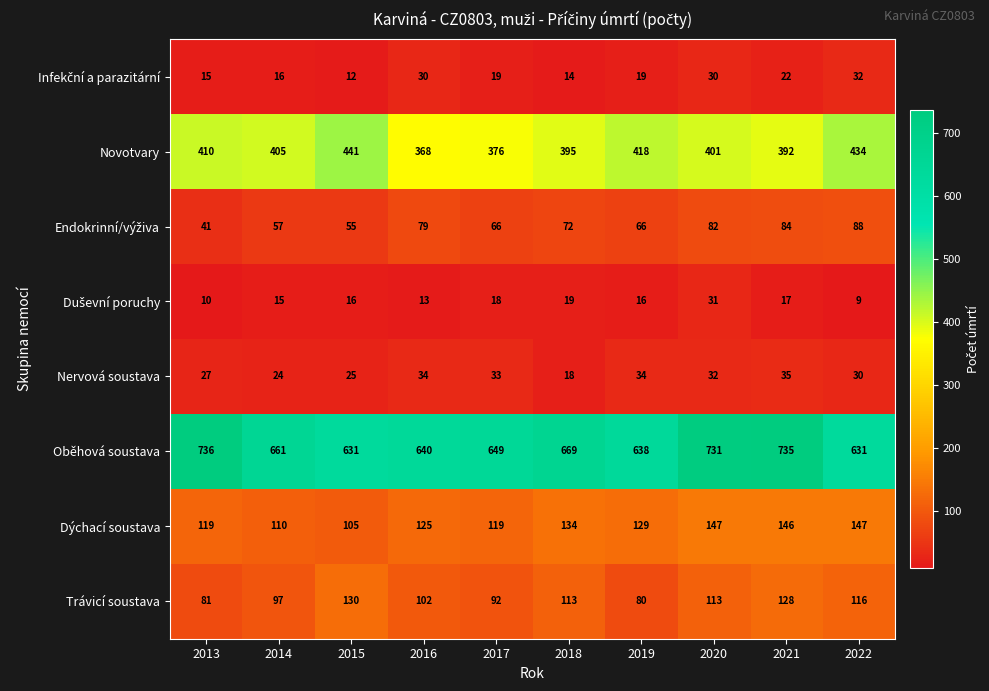

At which category does the chart reach its peak across all series?

2013